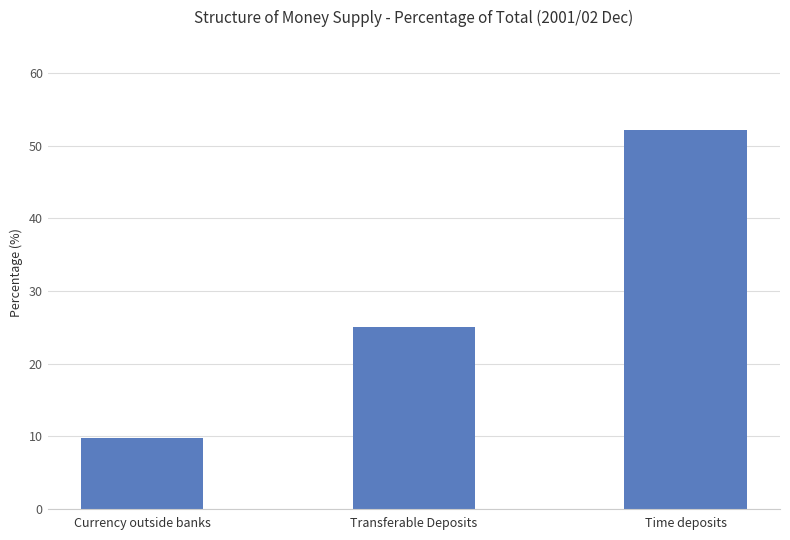

What is the label of the 2nd bar from the right?

Transferable Deposits